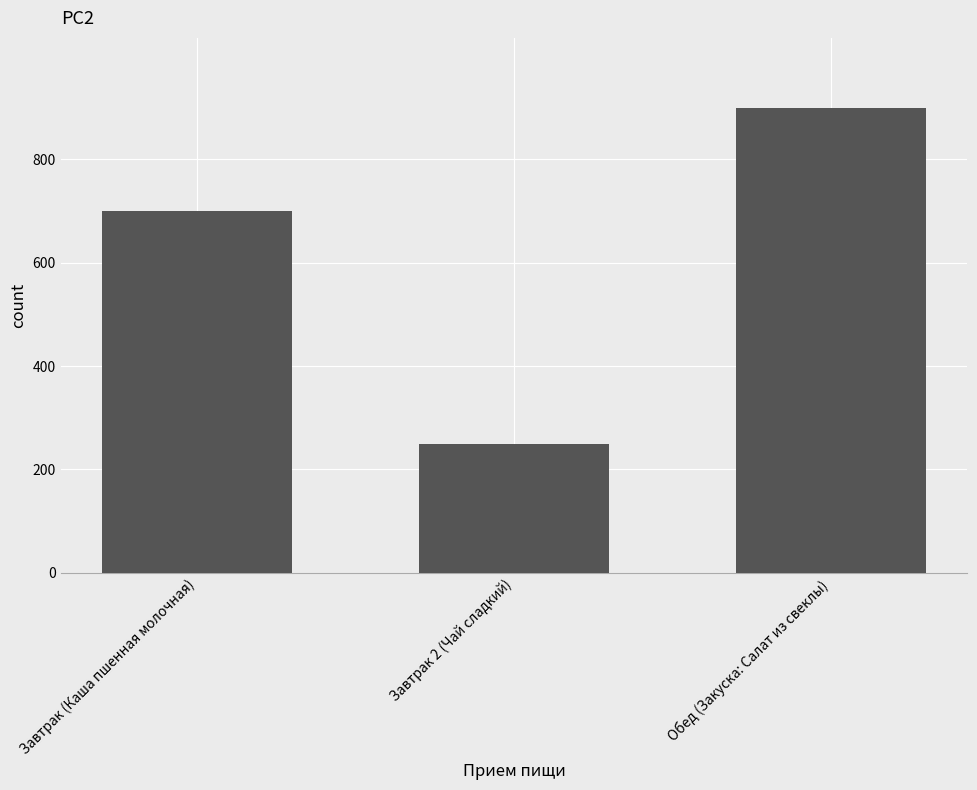

What is the sum of all values?

1851